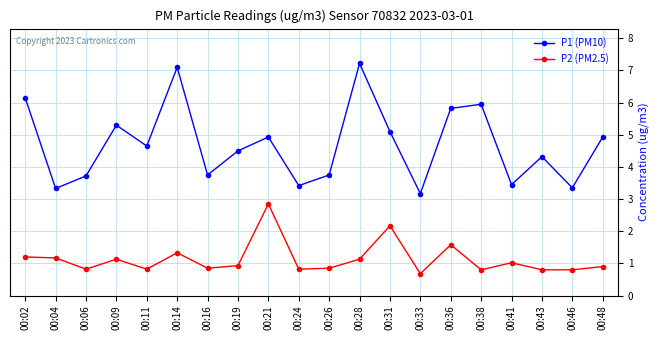

At which category does the chart reach its minimum across all series?

00:33